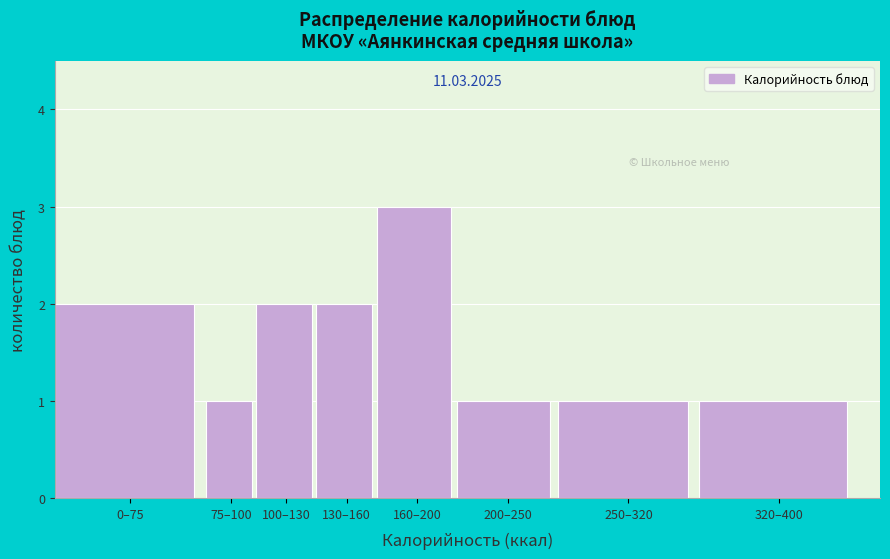

Reading left to right, list all the values displayed in this chart.

2	1	2	2	3	1	1	1